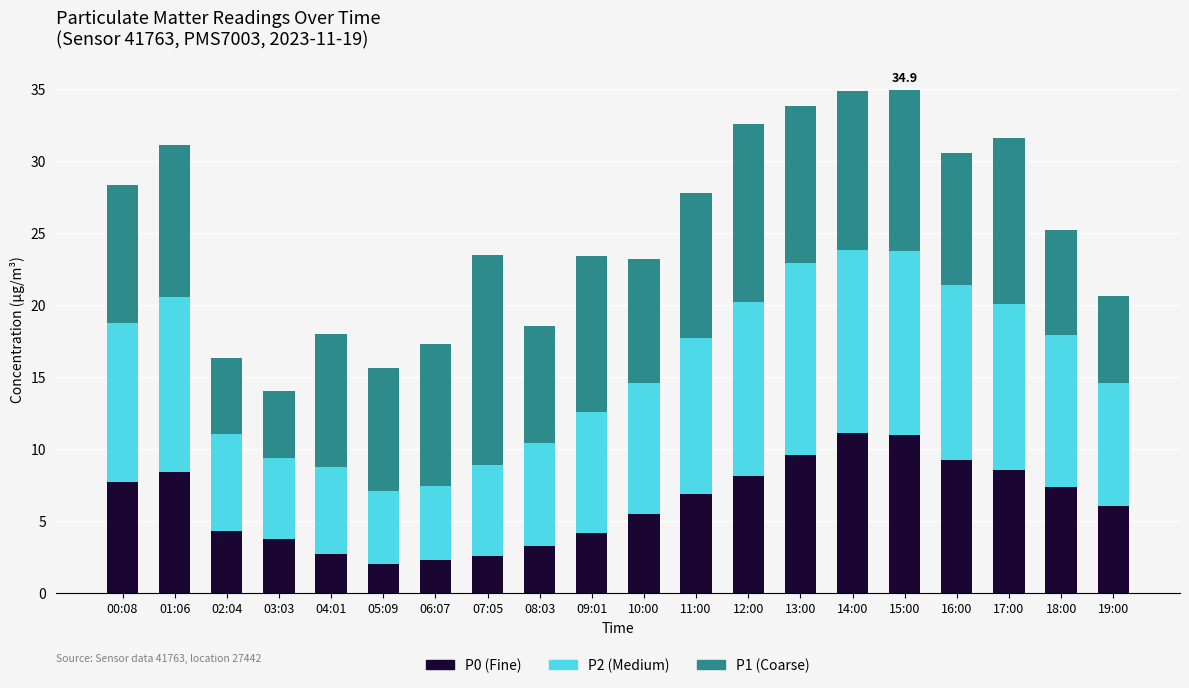

What is the total value across all series at 00:08?

28.3